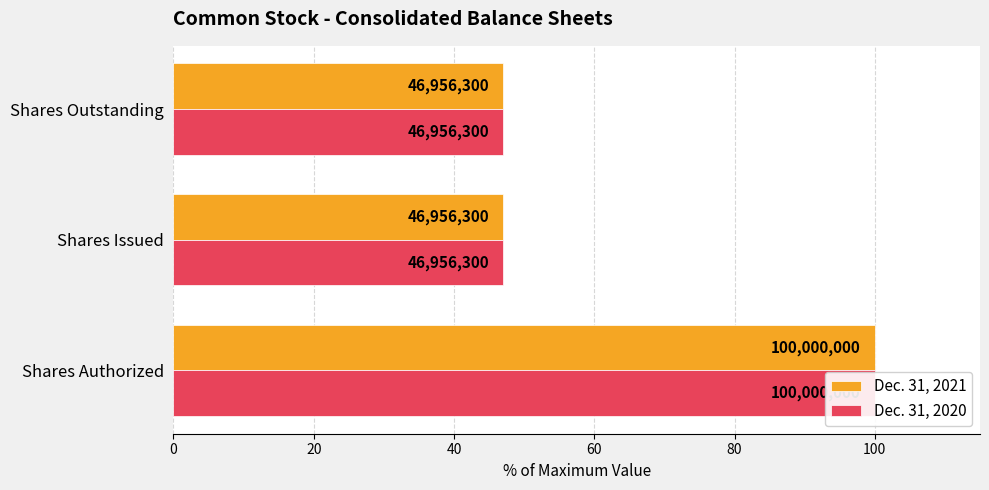

What is the value of the Dec. 31, 2021 bar at the 2nd from the left?

47.0